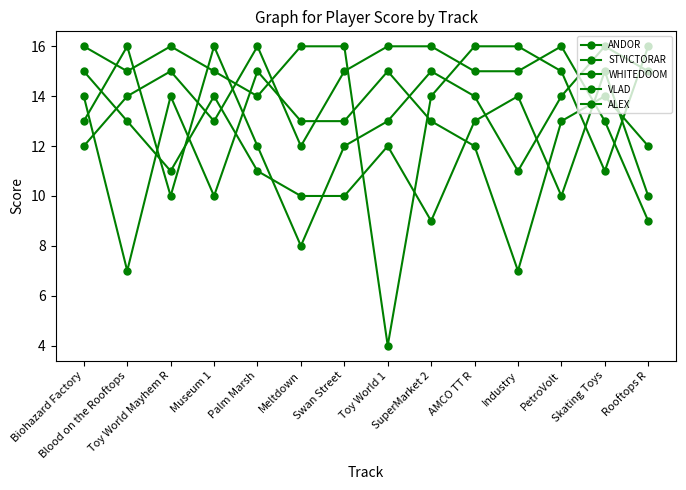

What is the value of the VLAD point at the 12th from the left?

13